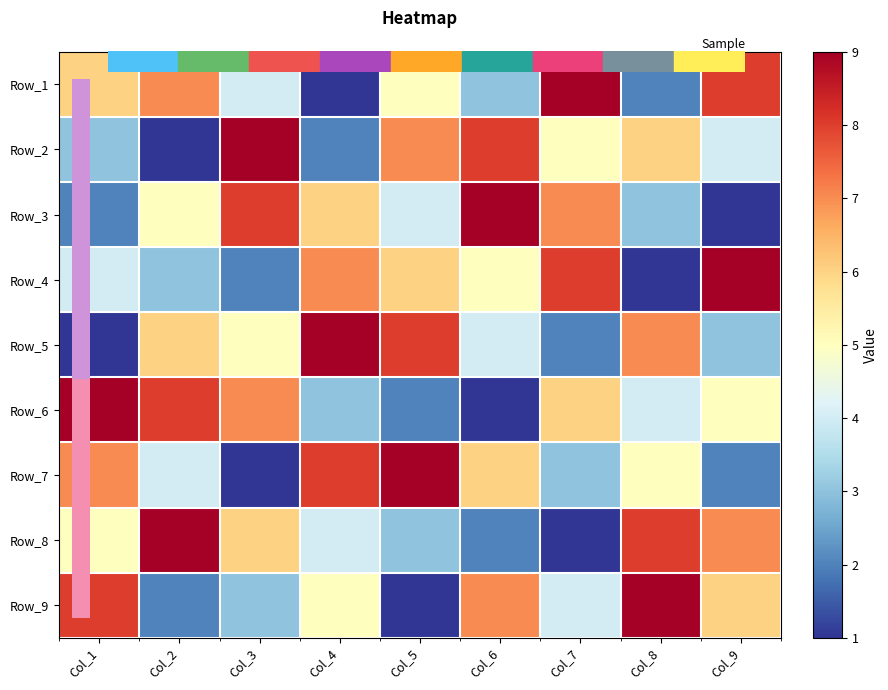

How many categories are shown in the chart?

9